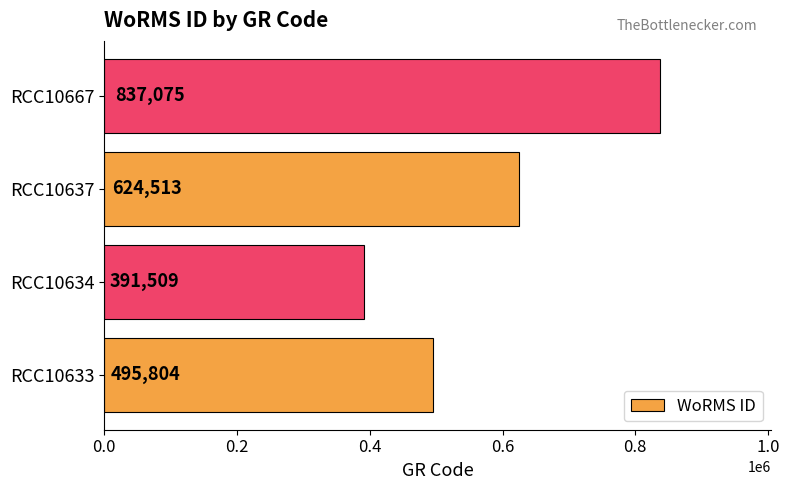

What is the difference between the values at RCC10634 and RCC10637?

233004